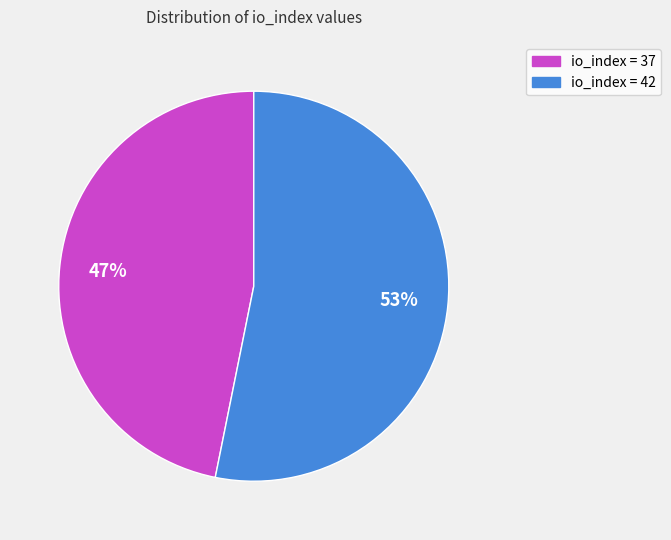

Does any single category account for the majority?

Yes